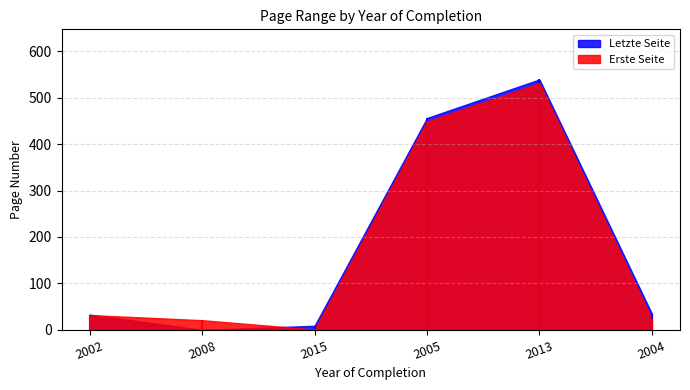

What position from the left is 2013?

5